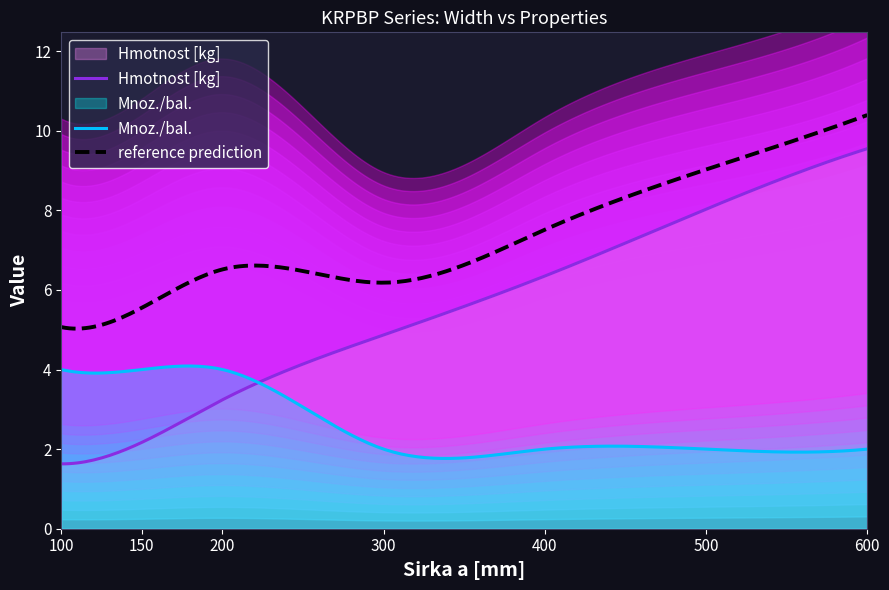

True or false: reference prediction and Hmotnost [kg] cross at least once.

False